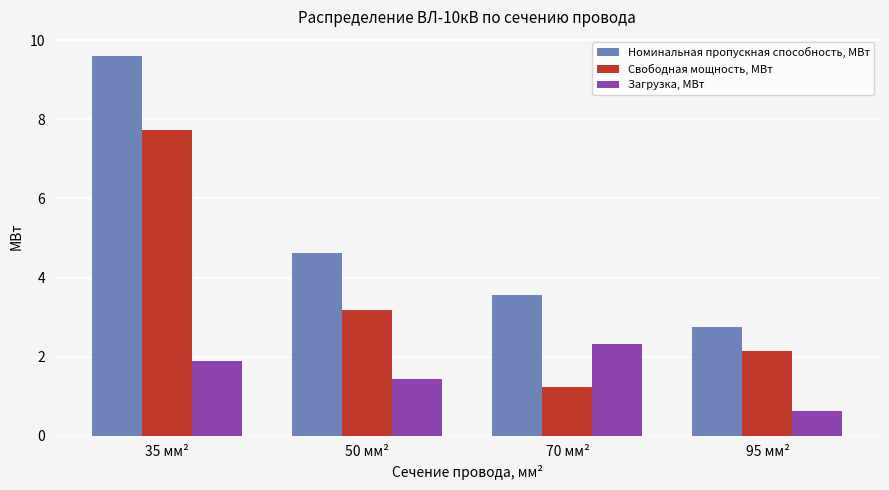

What is the label of the 1st bar from the left?

35 мм²